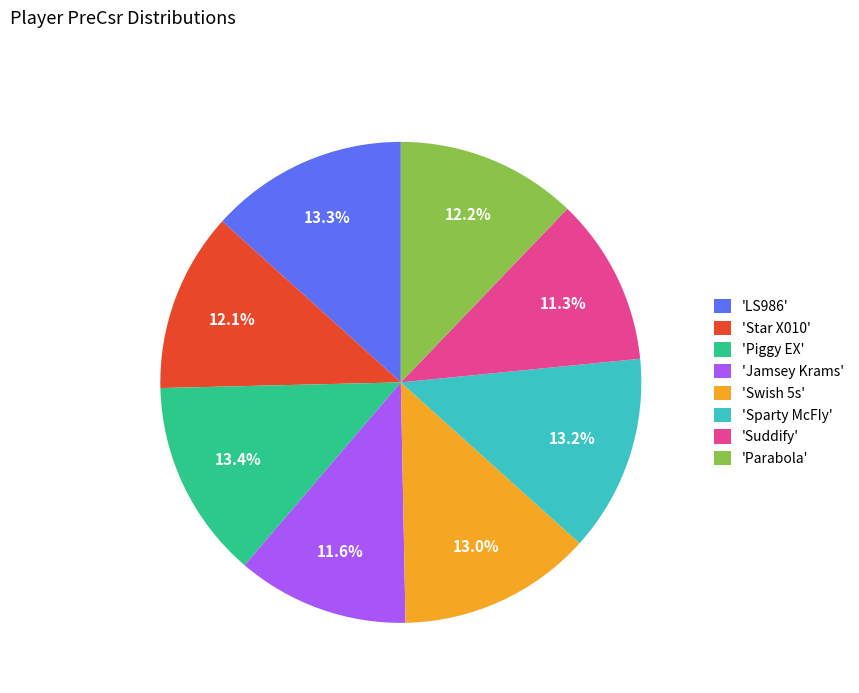

How many slices are in this pie chart?

8